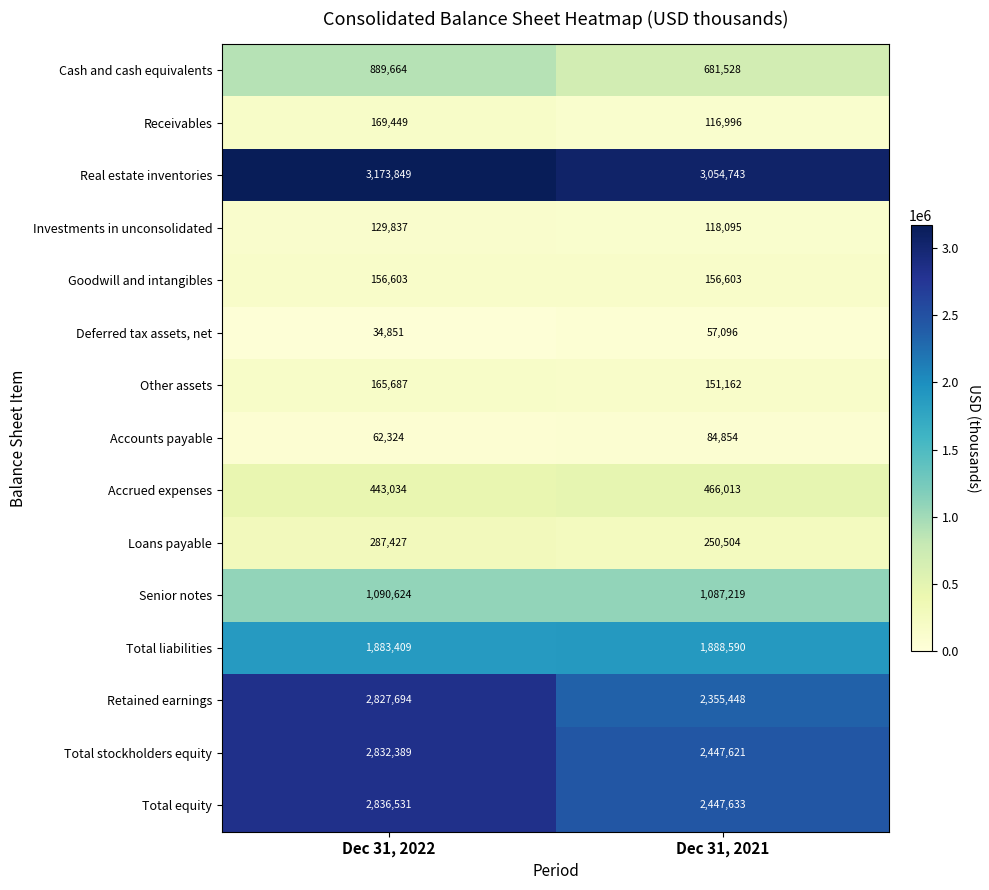

Which label corresponds to the smallest value in the chart?

Dec 31, 2022